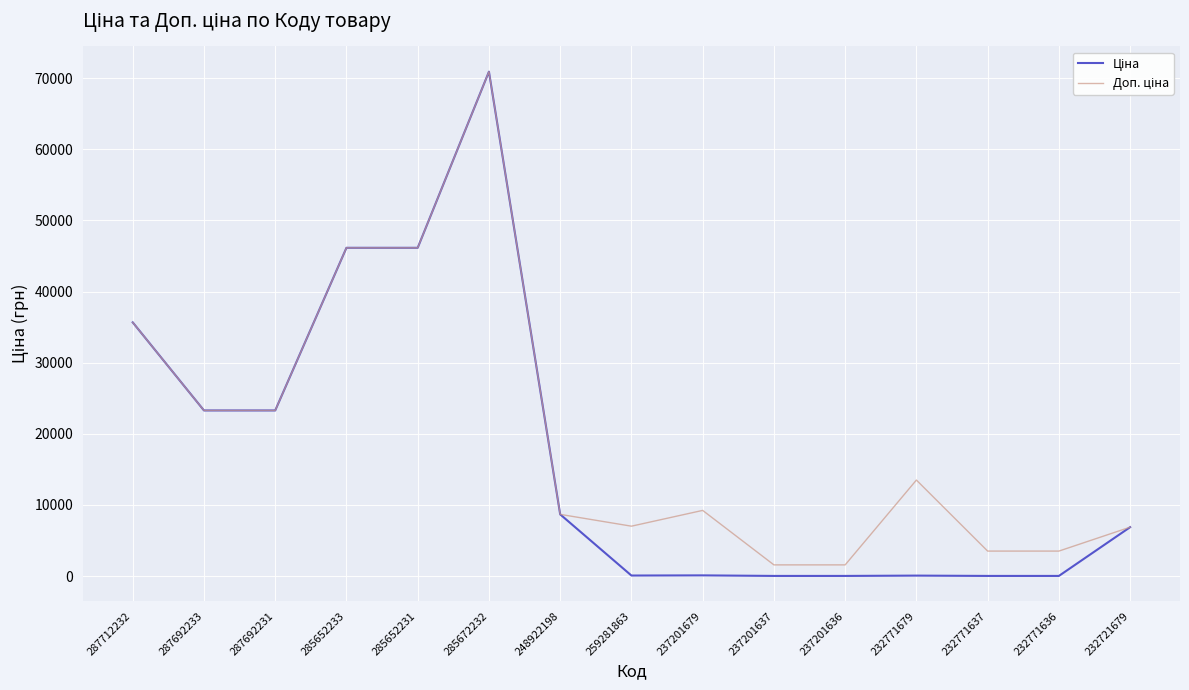

At which category is the sum across all series the highest?

285672232